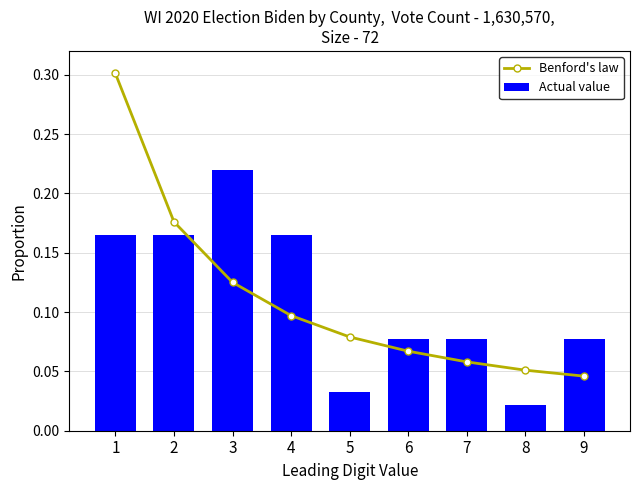

List the series in order of their peak value, highest first.

Benford's law, Actual value